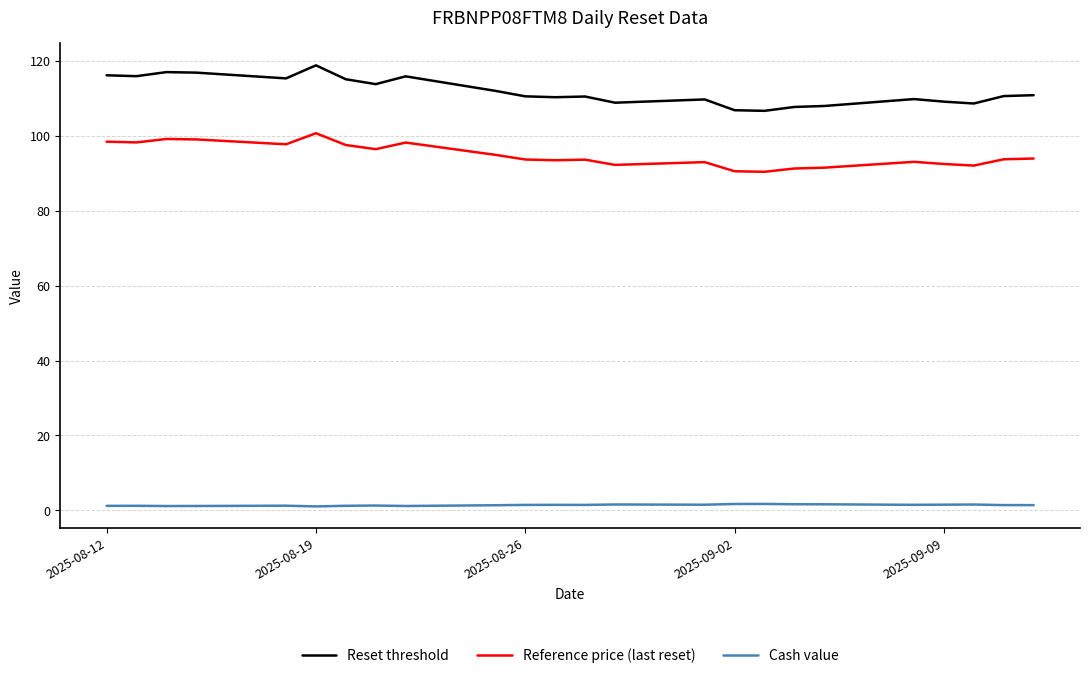

How many lines are shown in the chart?

3